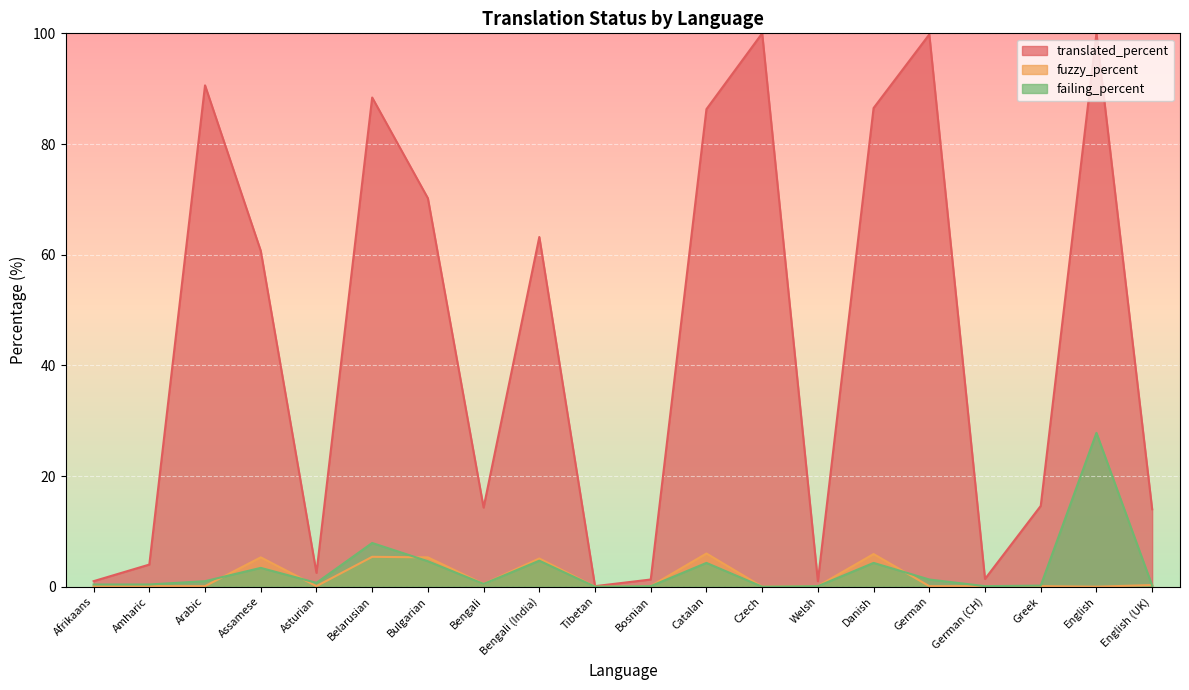

Reading right to left, transcribe all the data shown in this chart.

translated_percent: 14.0	100.0	14.6	1.4	99.8	86.5	1.0	100.0	86.3	1.3	0.1	63.2	14.3	70.2	88.4	2.5	60.7	90.6	4.0	1.0
fuzzy_percent: 0.3	0.0	0.1	0.1	0.1	5.9	0.1	0.0	6.0	0.1	0.0	5.1	0.5	5.3	5.4	0.1	5.3	0.1	0.1	0.1
failing_percent: 0.2	27.8	0.2	0.1	1.3	4.3	0.1	0.0	4.3	0.1	0.0	4.7	0.5	4.6	7.9	0.7	3.4	1.0	0.4	0.4